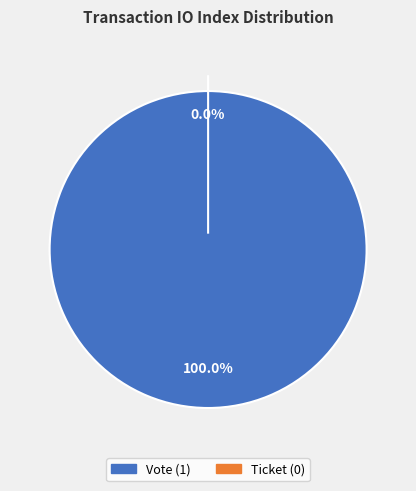

Rank the categories by value from highest to lowest.

Vote, Ticket